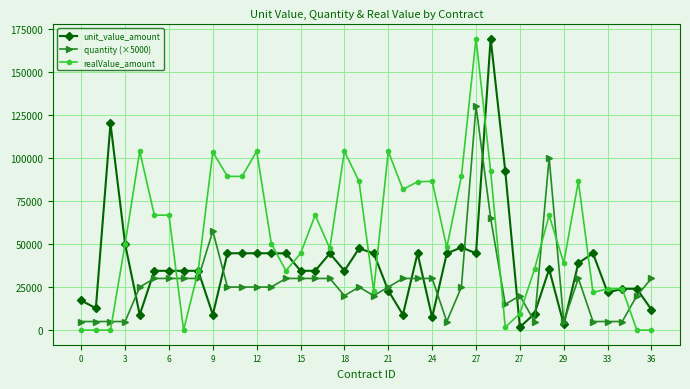

List the series in order of their overall mean, highest first.

realValue_amount, unit_value_amount, quantity (×5000)